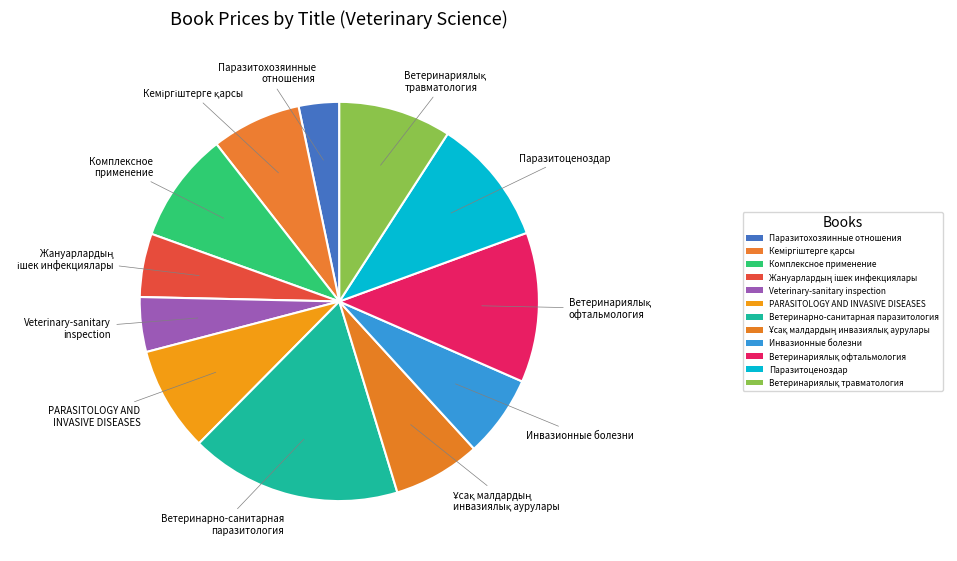

Does Ұсақ малдардың инвазиялық аурулары represent more than half of the total?

No